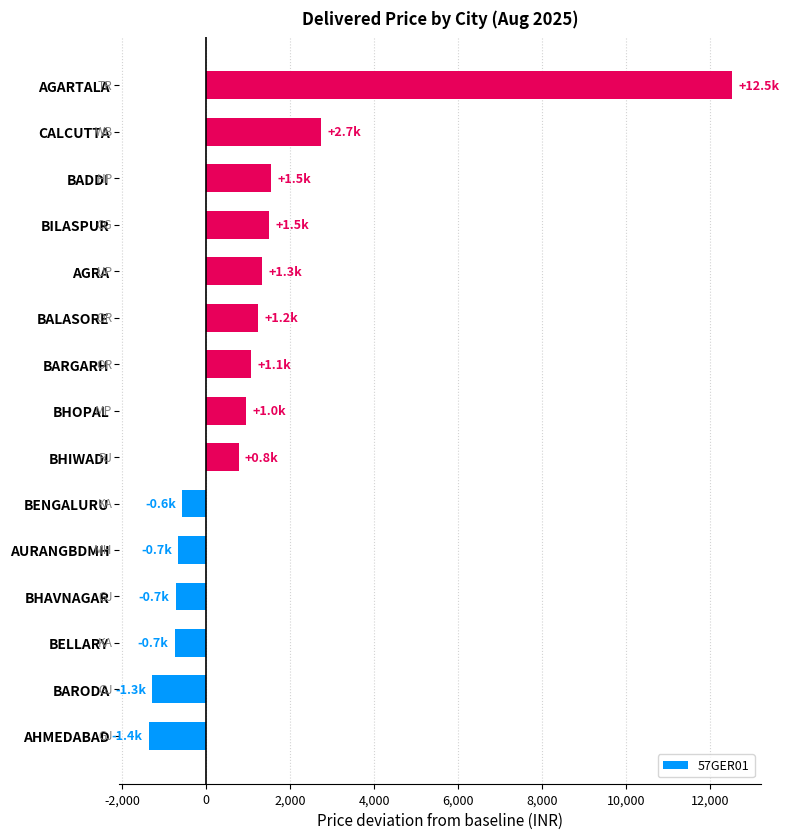

What is the sum of all values?

18350